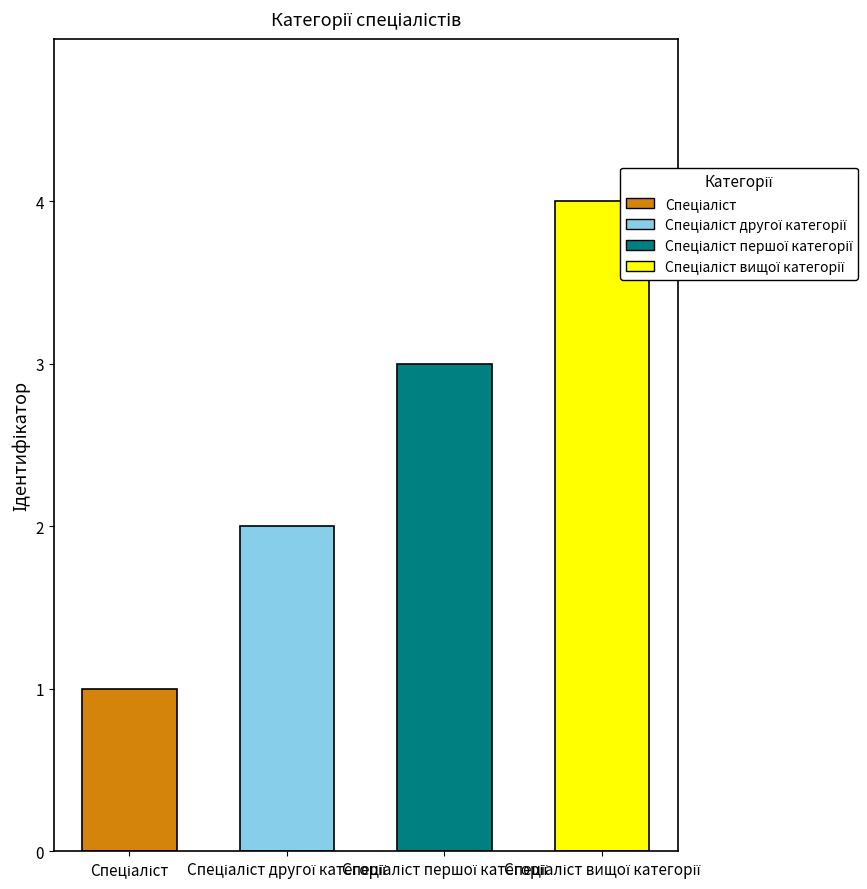

Rank the categories by value from highest to lowest.

Спеціаліст вищої категорії, Спеціаліст першої категорії, Спеціаліст другої категорії, Спеціаліст